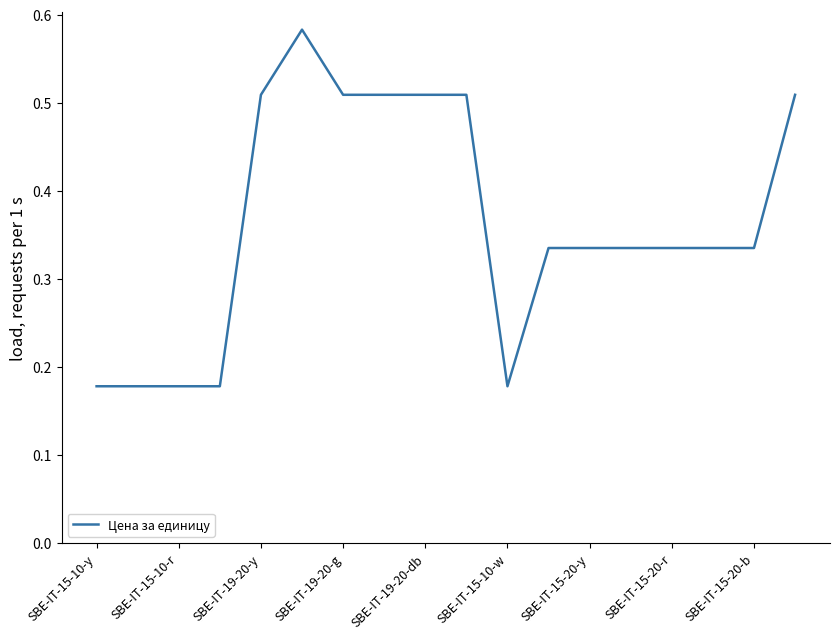

What is the difference between the maximum and minimum values?

0.4